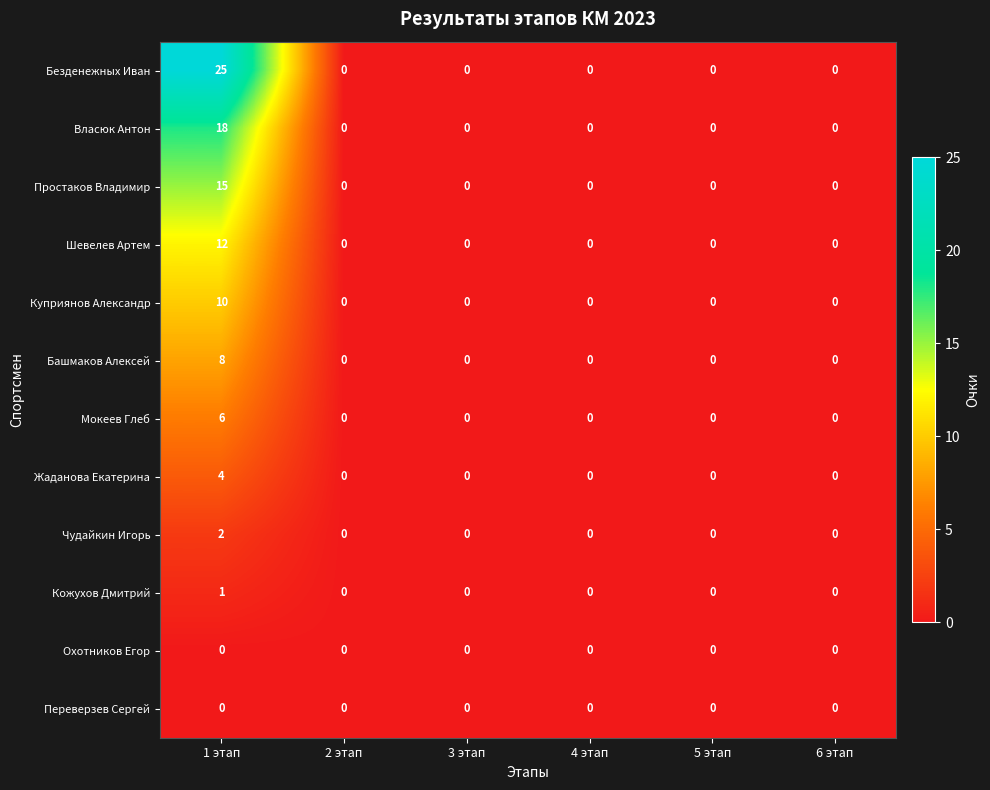

Which series has the widest spread of values?

Безденежных Иван